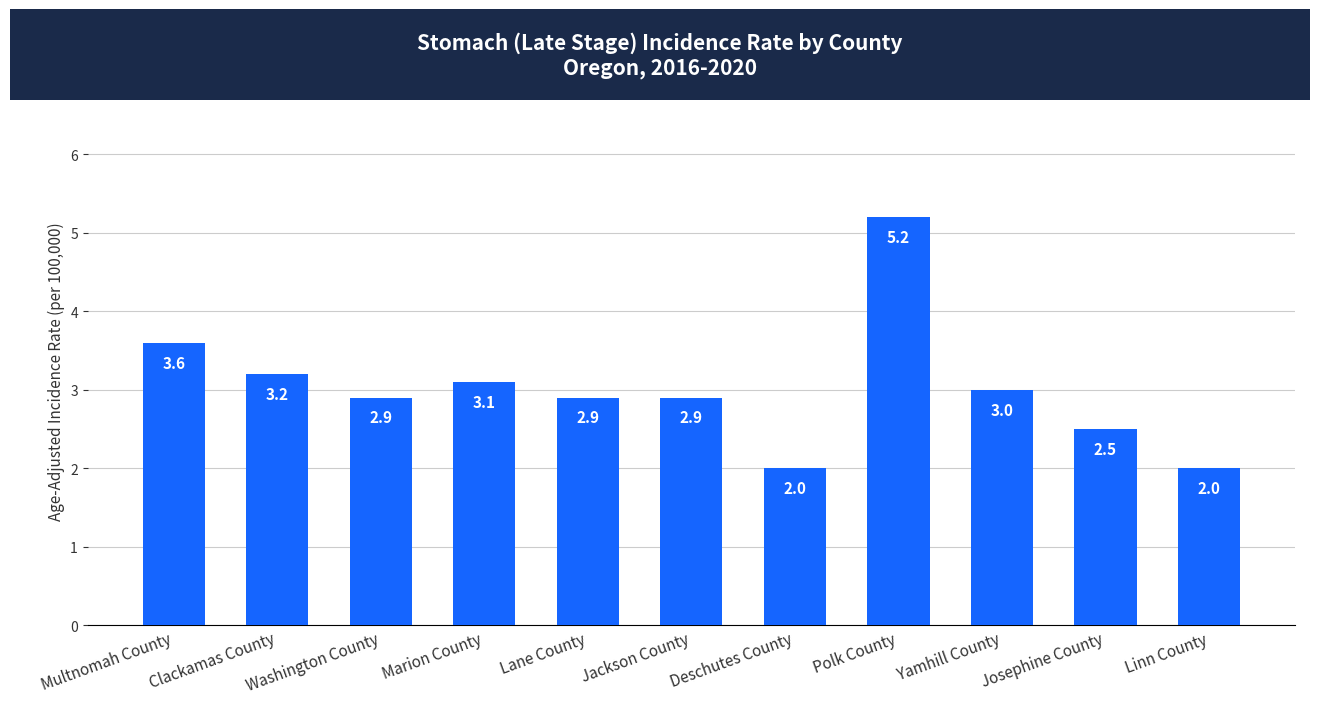

Does the chart contain stacked bars?

No